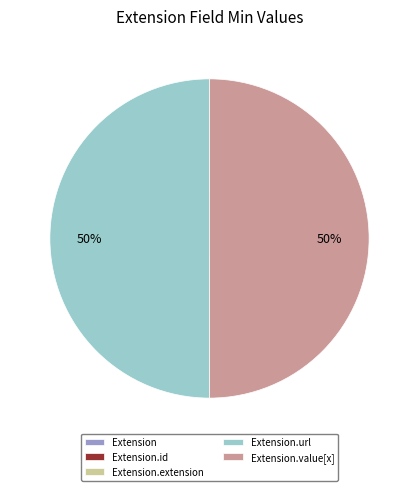

To the nearest percent, what is the average slice percentage?

20%